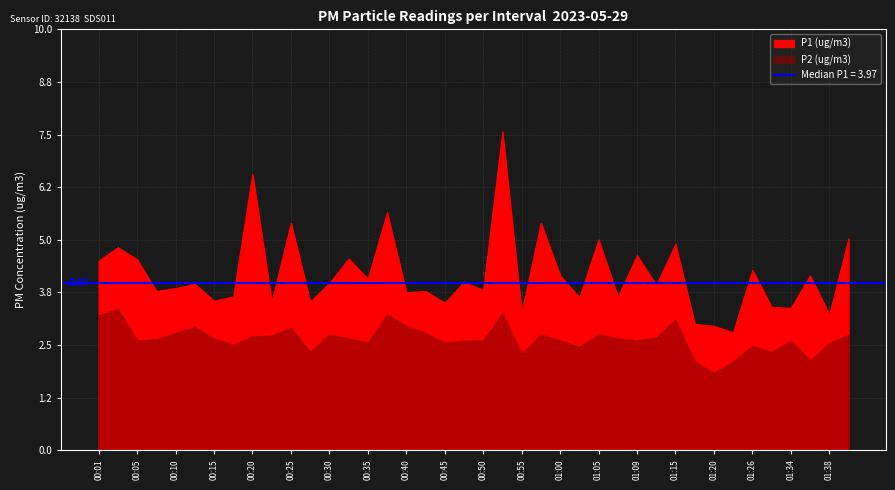

Does the chart display data point markers on the line(s)?

No